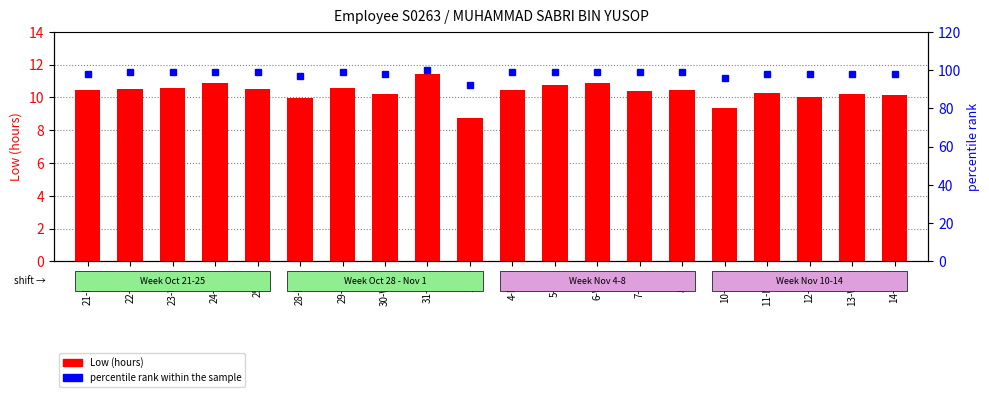

Is the value of percentile rank within the sample at 24-Thu greater than the value of Low (hours) at 11-Mon?

Yes